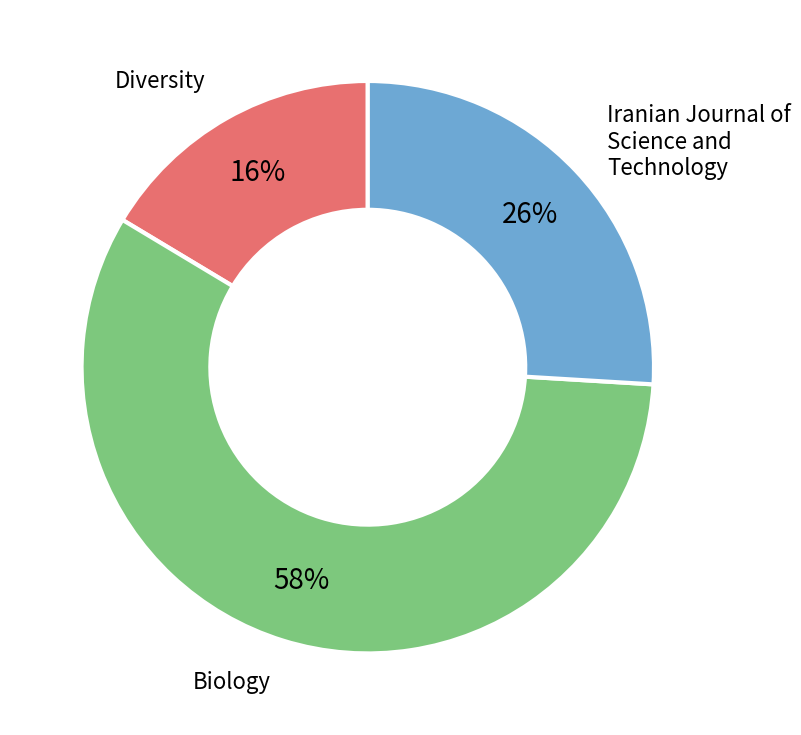

How many segments does this pie chart have?

3